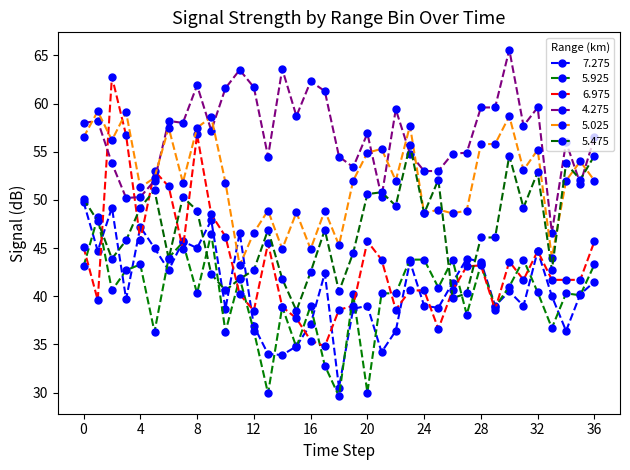

How many distinct data groups are displayed?

6